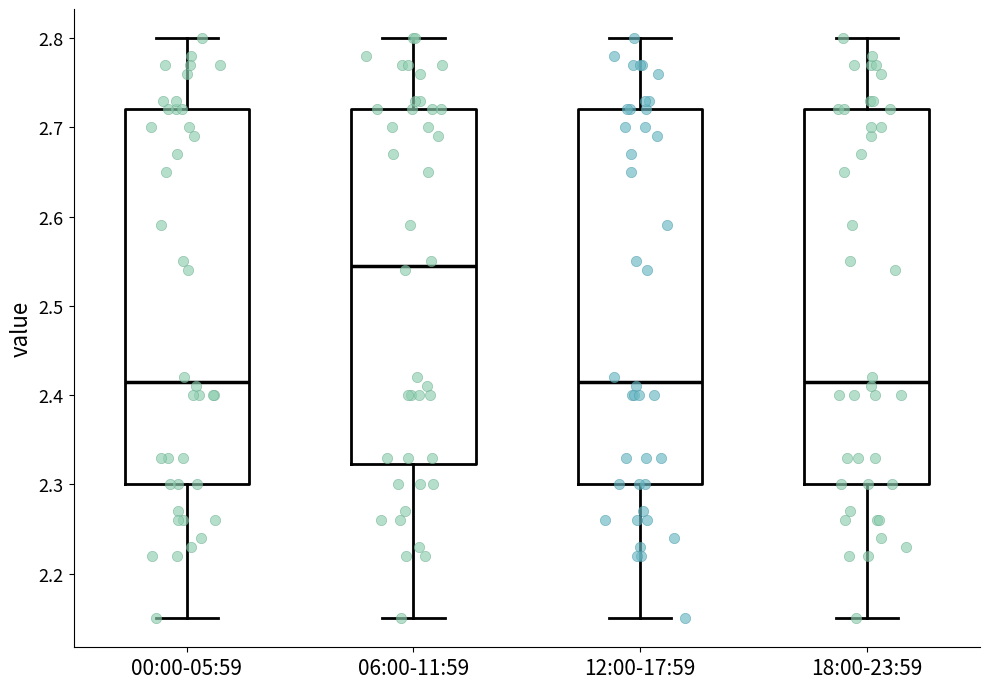

Reading left to right, transcribe this box plot: for each box, give where its median line is, the range the box spans, and where its two whiskers end, as read against the y-axis. The values are not printed on the chart, so give them approximately, as read against the axis.

00:00-05:59: median 2.42, box 2.30 to 2.72, whiskers 2.15 to 2.80
06:00-11:59: median 2.55, box 2.32 to 2.72, whiskers 2.15 to 2.80
12:00-17:59: median 2.42, box 2.30 to 2.72, whiskers 2.15 to 2.80
18:00-23:59: median 2.42, box 2.30 to 2.72, whiskers 2.15 to 2.80